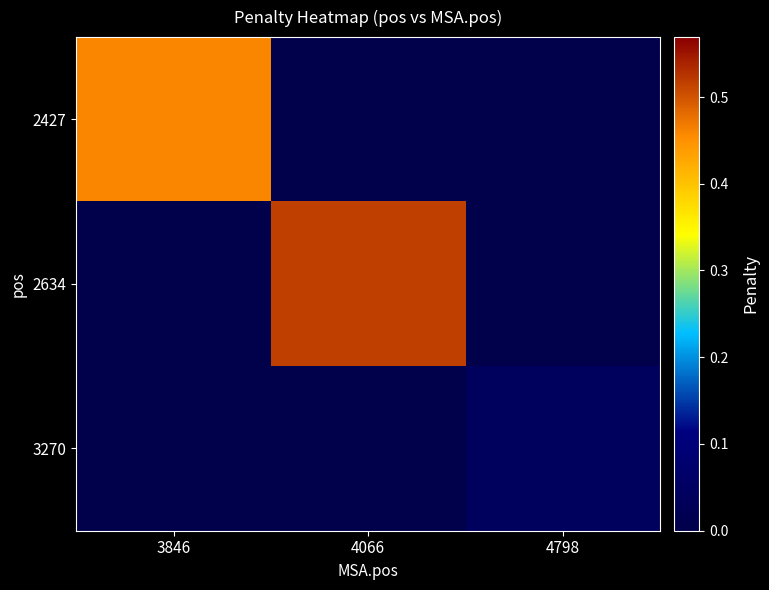

At how many categories does at least one series exceed 0?

3